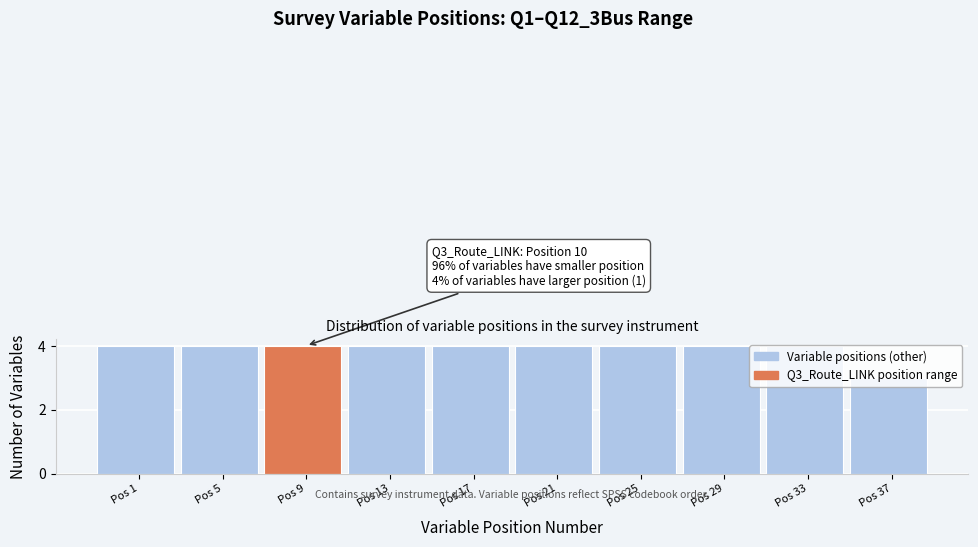

Approximately how many times larger is the value at Pos 21 compared to Pos 25?

1.0